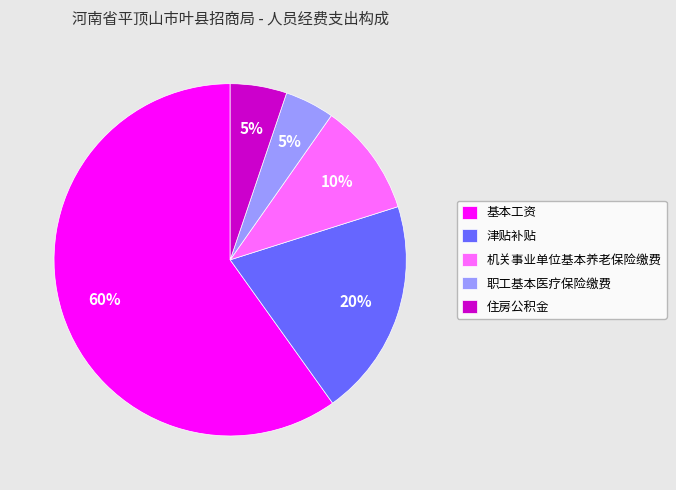

Is it true that 住房公积金 is 1% of the pie?

False